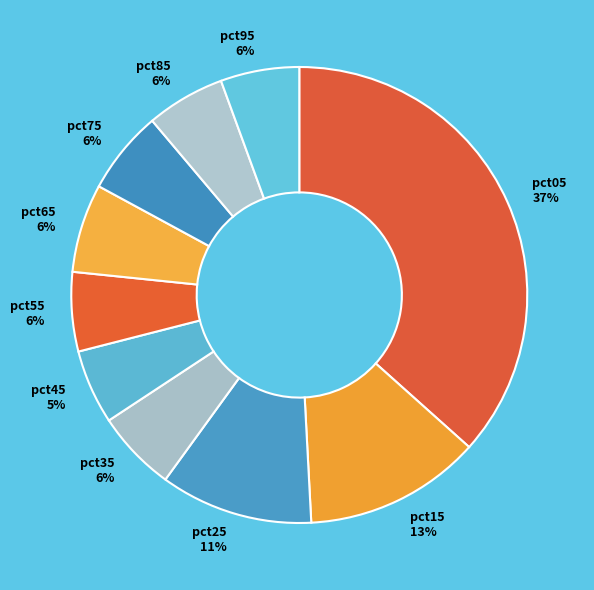

Combined, do pct85 6% and pct55 6% account for over 50%?

No